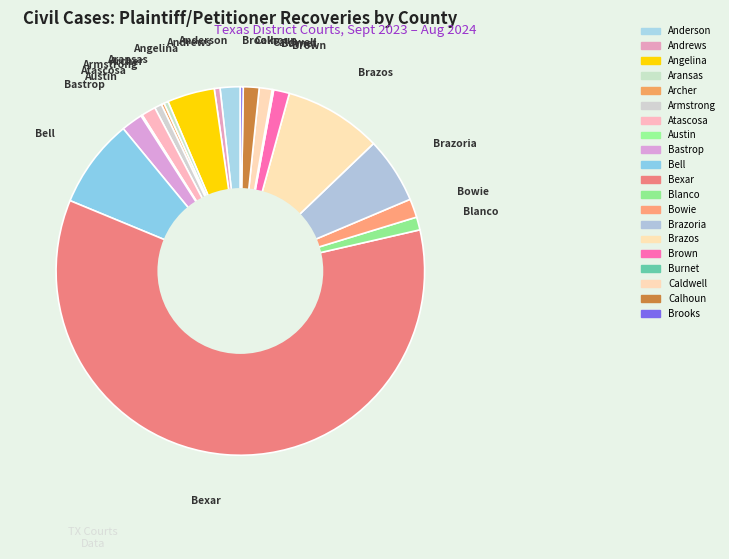

How many slices are in this pie chart?

20